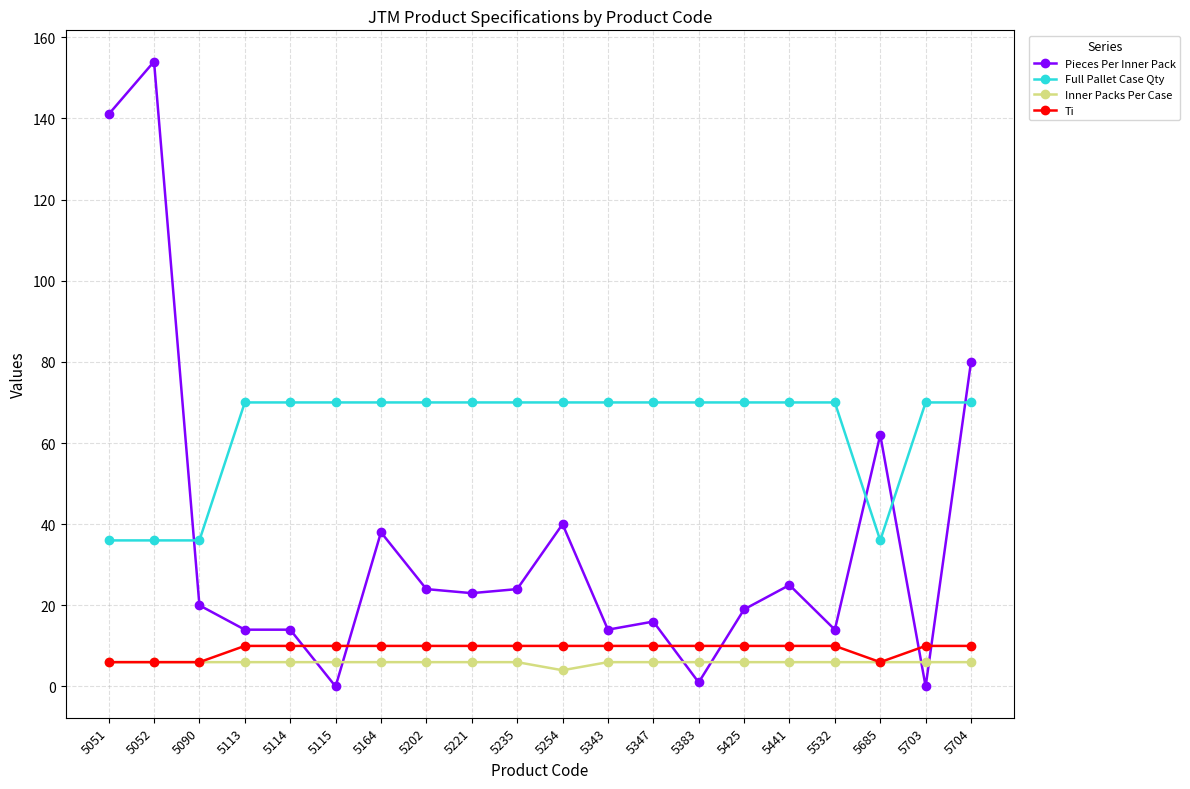

After their last crossing, which series has the higher values: Pieces Per Inner Pack or Full Pallet Case Qty?

Pieces Per Inner Pack